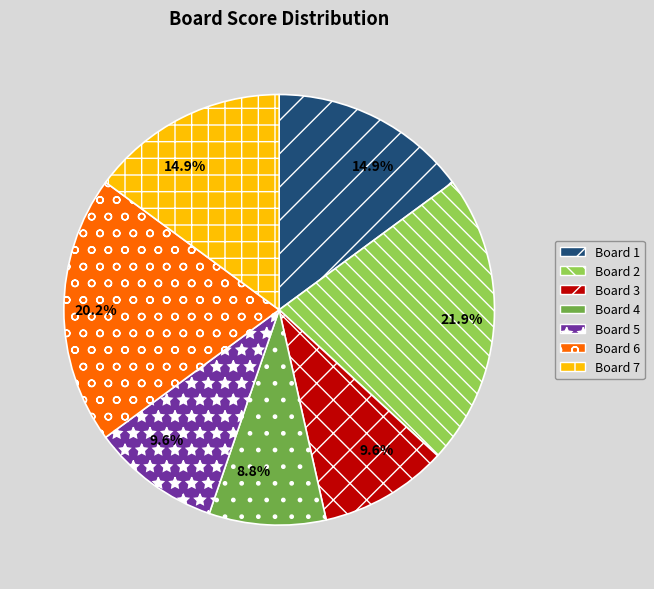

Does Board 2 represent more than half of the total?

No